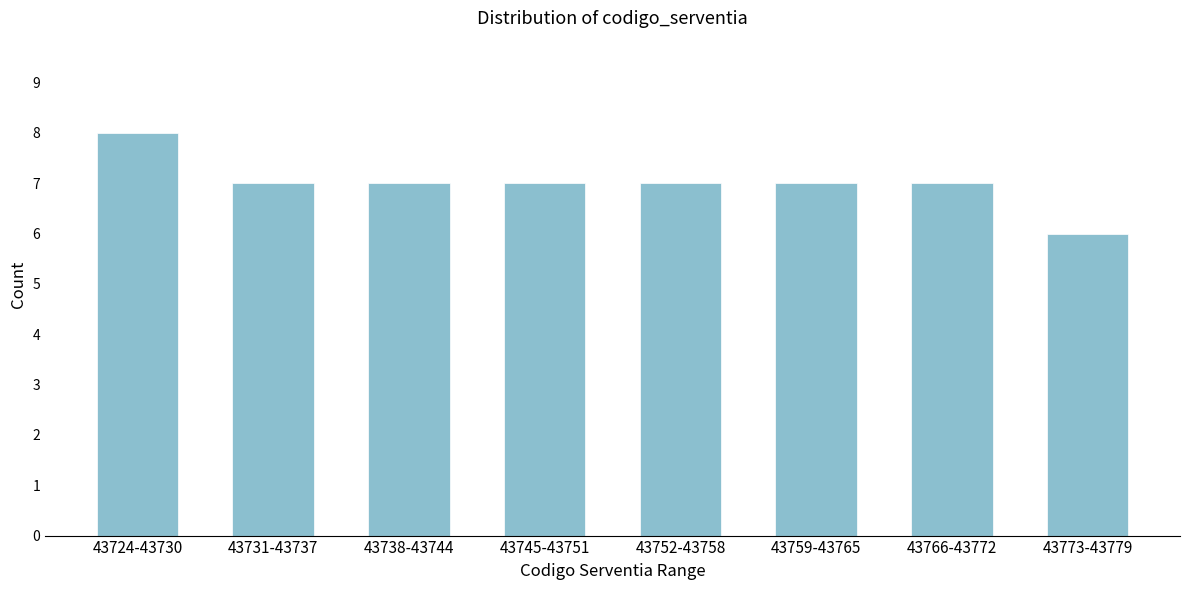

Reading right to left, extract all data points from this chart.

43773-43779=6	43766-43772=7	43759-43765=7	43752-43758=7	43745-43751=7	43738-43744=7	43731-43737=7	43724-43730=8